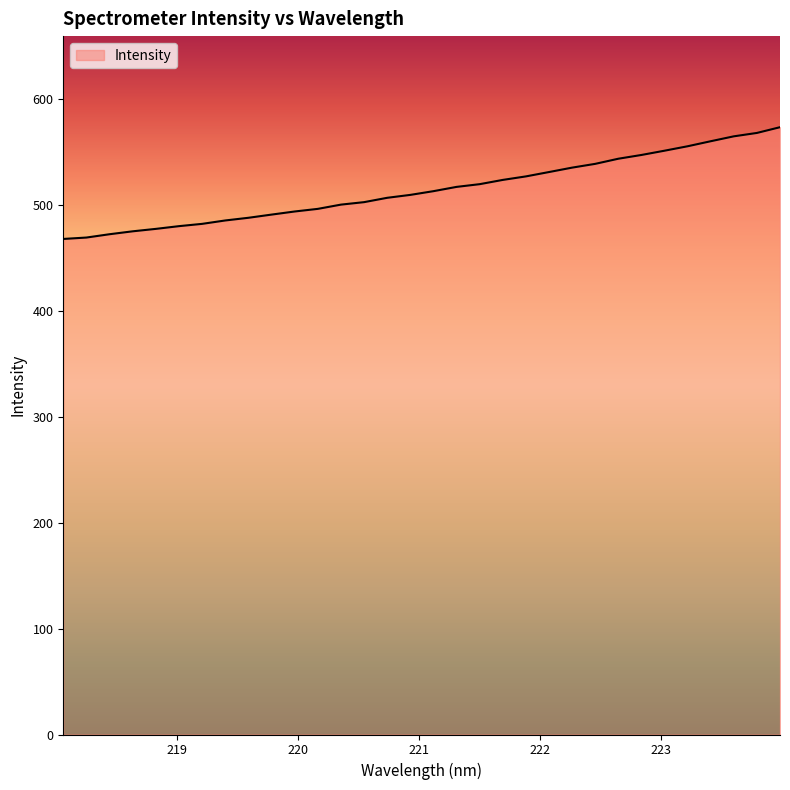

What is the maximum value shown in the chart?

572.9